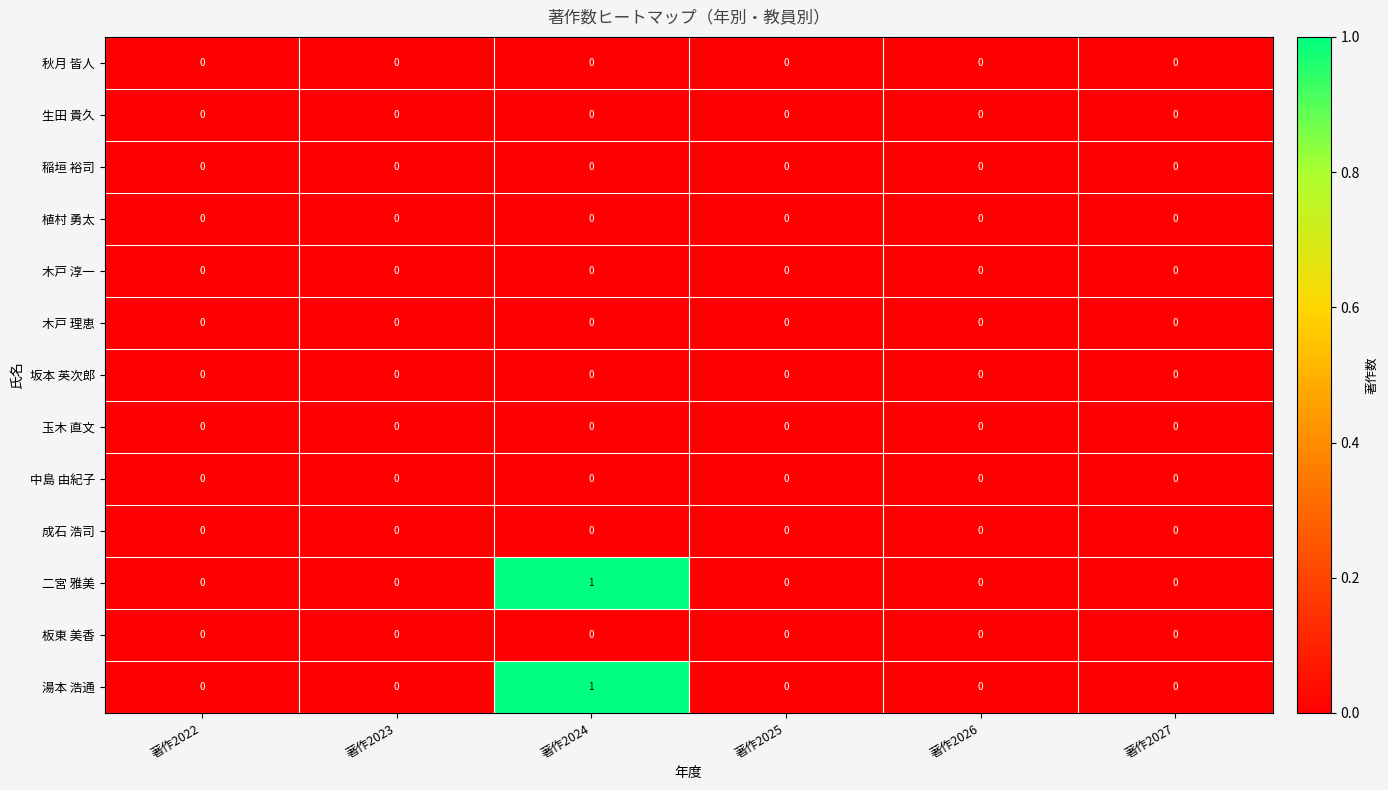

The value of 坂本 英次郎 at 著作2027 is 0. True or false?

True